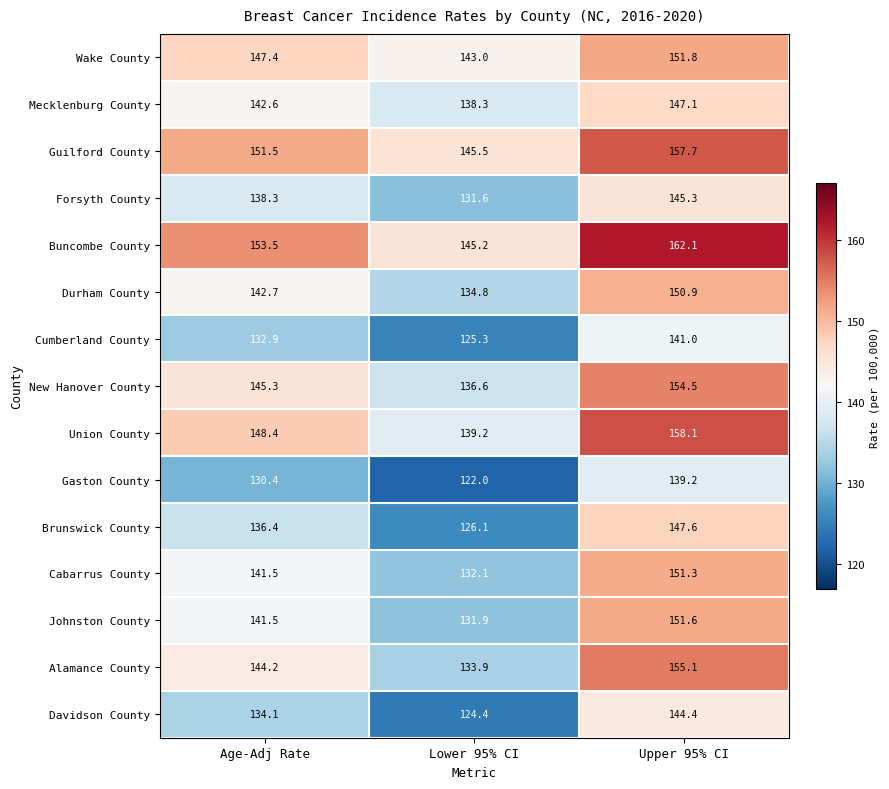

Which label corresponds to the largest value in the chart?

Upper 95% CI